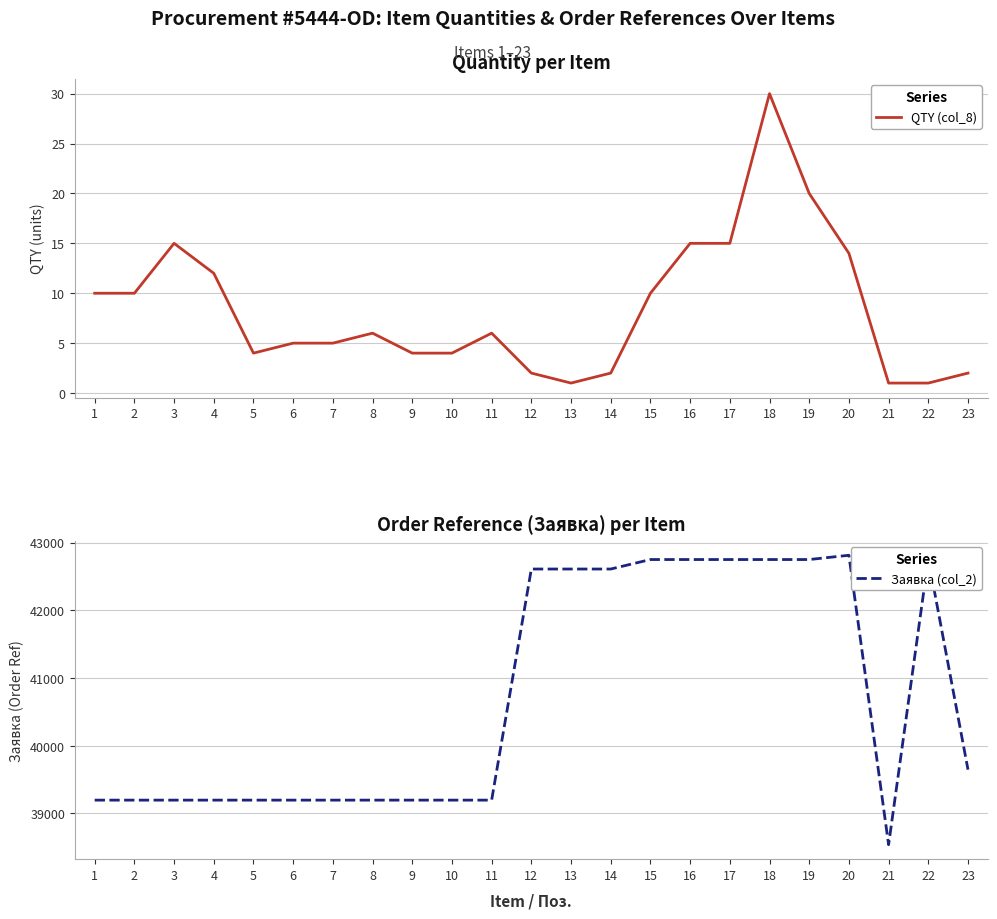

Reading left to right, what are all the values shown in this chart?

QTY (col_8): 10	10	15	12	4	5	5	6	4	4	6	2	1	2	10	15	15	30	20	14	1	1	2
Заявка (col_2): 39197	39197	39197	39197	39197	39197	39197	39197	39197	39197	39197	42609	42609	42609	42749	42749	42749	42749	42749	42812	38539	42762	39647